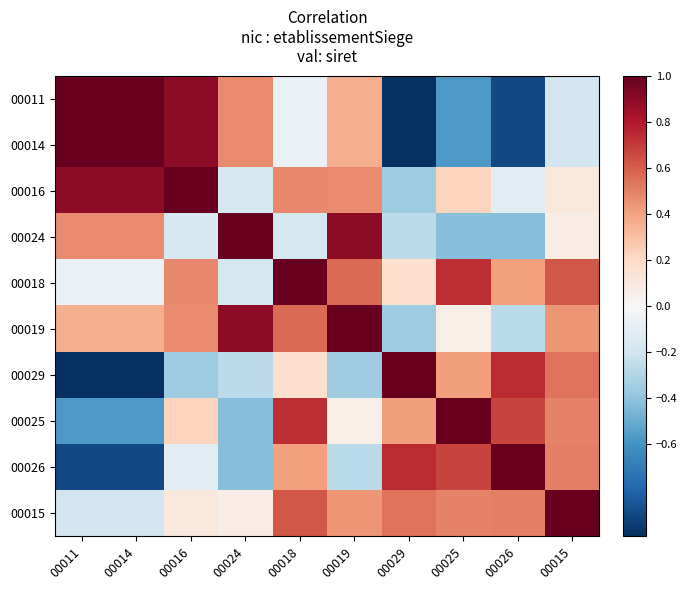

Reading right to left, transcribe all the data shown in this chart.

00011: 00015=-0.2	00026=-0.9	00025=-0.6	00029=-1.0	00019=0.4	00018=-0.1	00024=0.5	00016=0.9	00014=1.0	00011=1.0
00014: 00015=-0.2	00026=-0.9	00025=-0.6	00029=-1.0	00019=0.4	00018=-0.1	00024=0.5	00016=0.9	00014=1.0	00011=1.0
00016: 00015=0.1	00026=-0.1	00025=0.2	00029=-0.4	00019=0.5	00018=0.5	00024=-0.2	00016=1.0	00014=0.9	00011=0.9
00024: 00015=0.1	00026=-0.4	00025=-0.4	00029=-0.3	00019=0.9	00018=-0.2	00024=1.0	00016=-0.2	00014=0.5	00011=0.5
00018: 00015=0.6	00026=0.4	00025=0.7	00029=0.2	00019=0.6	00018=1.0	00024=-0.2	00016=0.5	00014=-0.1	00011=-0.1
00019: 00015=0.4	00026=-0.3	00025=0.1	00029=-0.4	00019=1.0	00018=0.6	00024=0.9	00016=0.5	00014=0.4	00011=0.4
00029: 00015=0.5	00026=0.7	00025=0.4	00029=1.0	00019=-0.4	00018=0.2	00024=-0.3	00016=-0.4	00014=-1.0	00011=-1.0
00025: 00015=0.5	00026=0.7	00025=1.0	00029=0.4	00019=0.1	00018=0.7	00024=-0.4	00016=0.2	00014=-0.6	00011=-0.6
00026: 00015=0.5	00026=1.0	00025=0.7	00029=0.7	00019=-0.3	00018=0.4	00024=-0.4	00016=-0.1	00014=-0.9	00011=-0.9
00015: 00015=1.0	00026=0.5	00025=0.5	00029=0.5	00019=0.4	00018=0.6	00024=0.1	00016=0.1	00014=-0.2	00011=-0.2